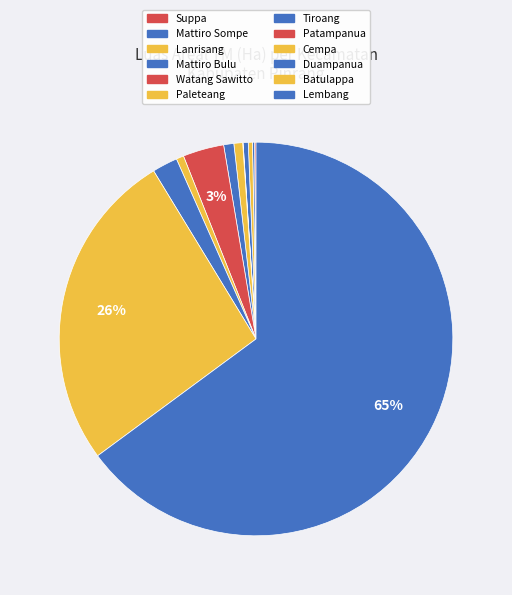

Is it true that Watang Sawitto is 0% of the pie?

True